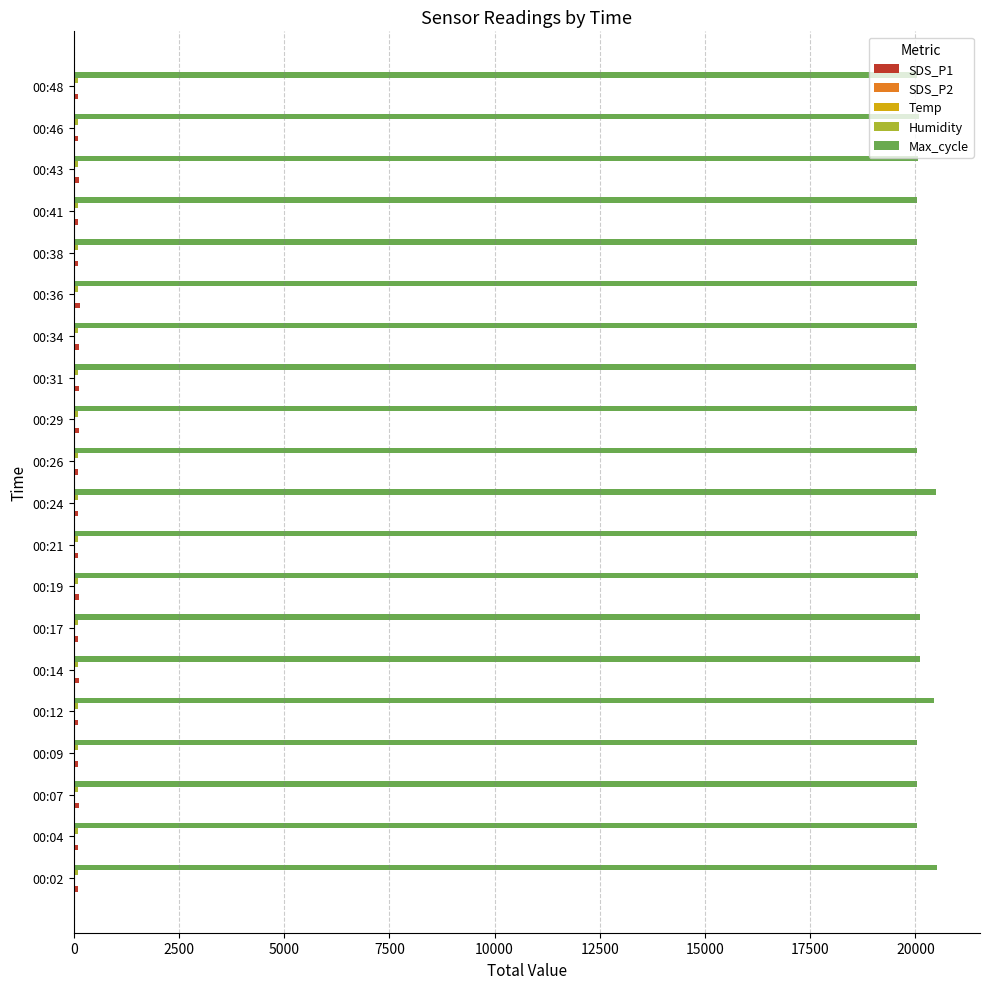

What is the maximum value shown in the chart?

20509.0